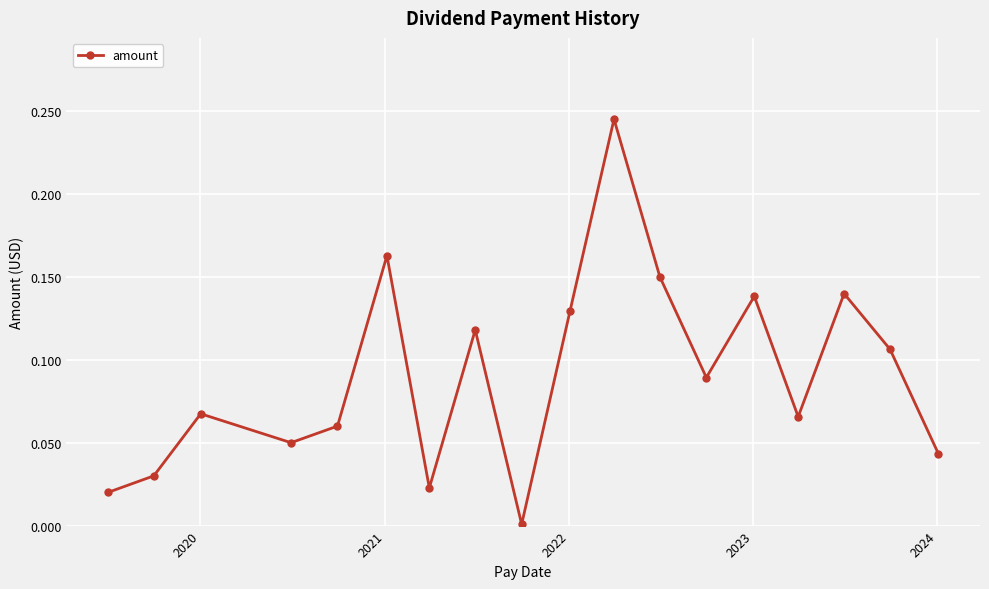

True or false: the data has more than 1 interior local peaks.

True